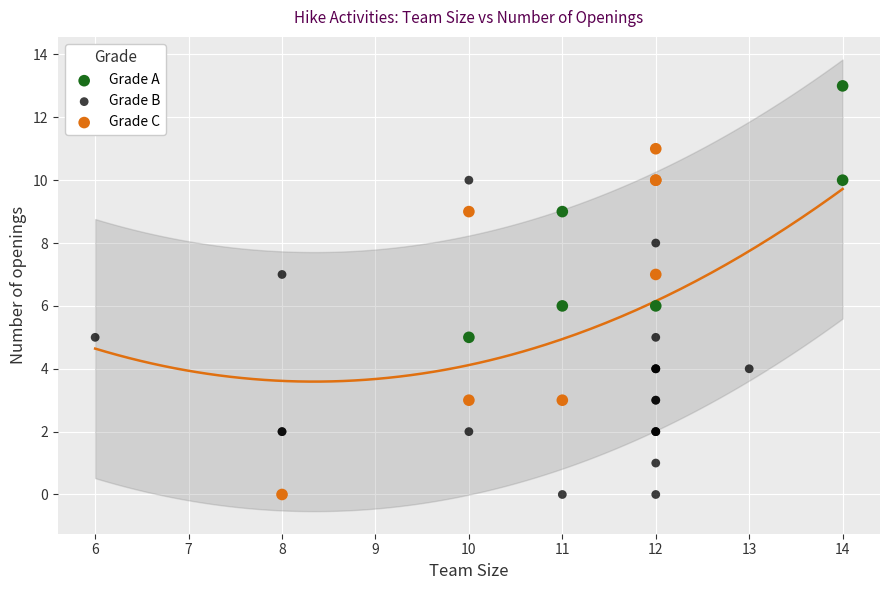

What are all the series names shown in the legend?

Grade A, Grade B, Grade C